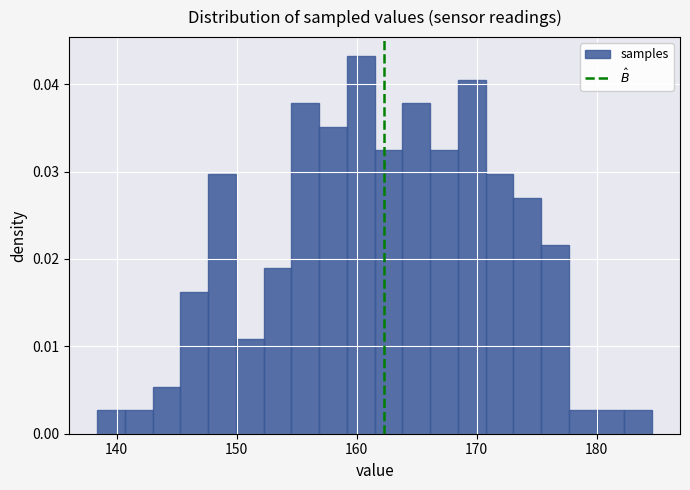

Read against the x-axis, roughly where is the centre of the tallest bar?

160